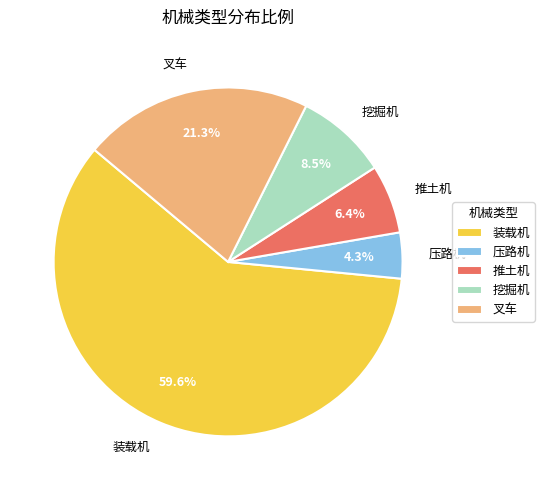

Which slice is the largest?

装载机